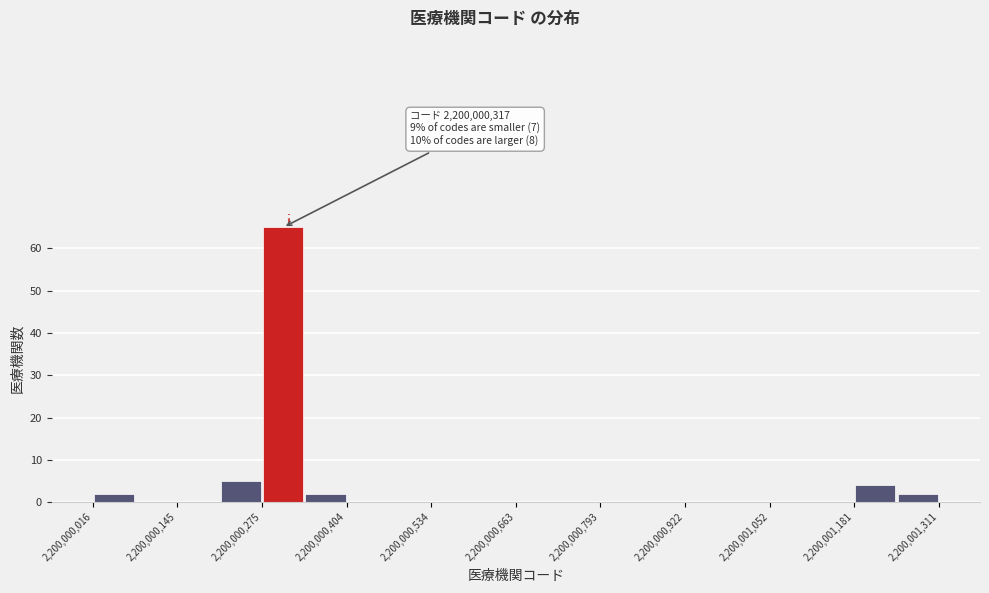

Around what value on the x-axis is the tallest bar? Give the approximate position of its centre, as read against the axis.

2200000300